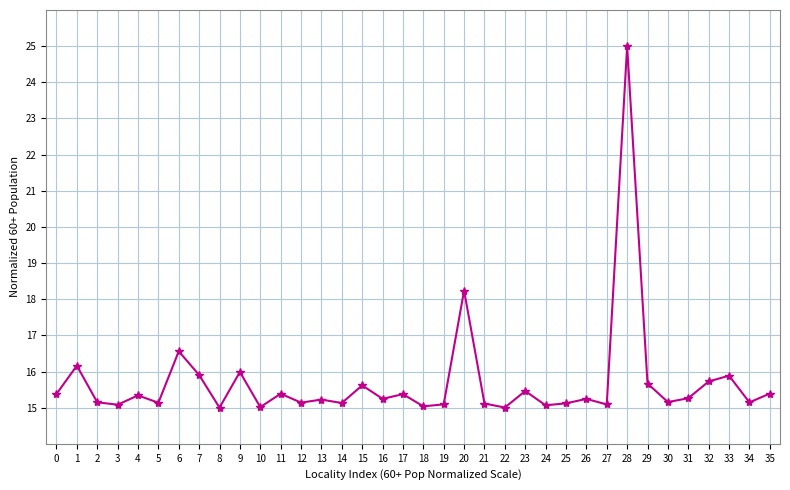

What is the sum of all values?

565.5